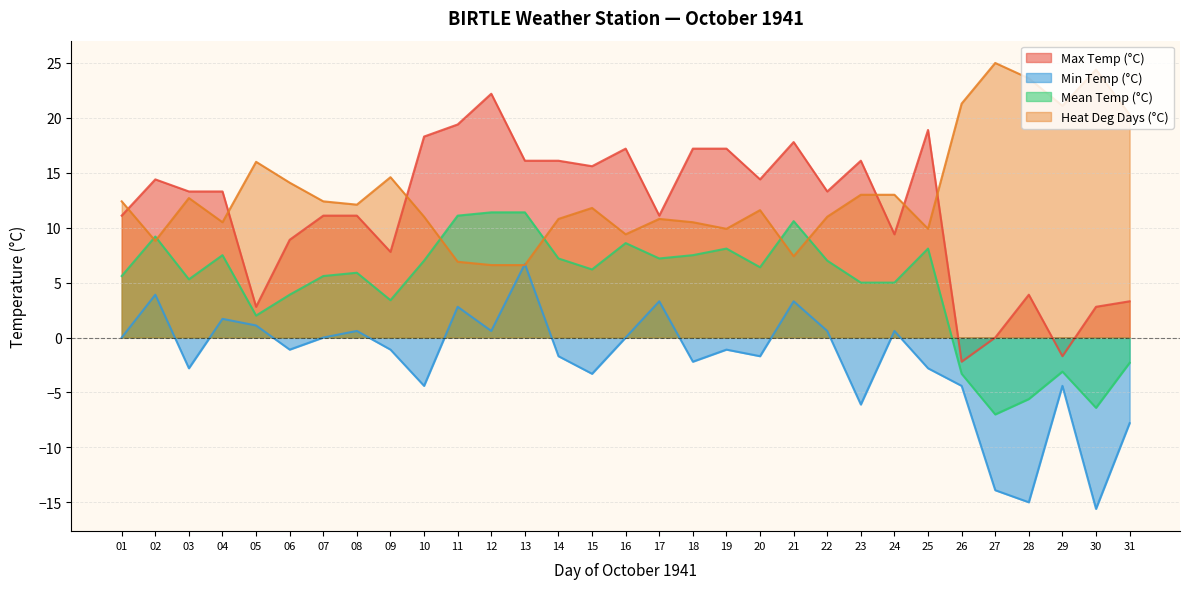

How many values in the Max Temp (°C) series are below 13?

14